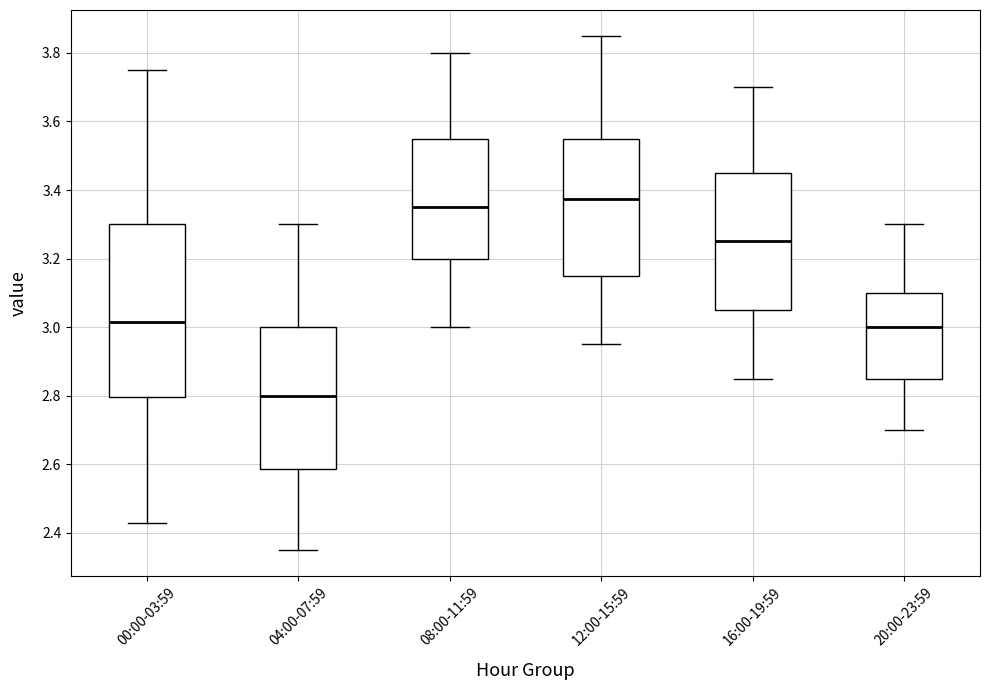

Where is the lower edge of the box for 08:00-11:59 on the y-axis? The values are not printed on the chart, so give them approximately, as read against the axis.

3.20